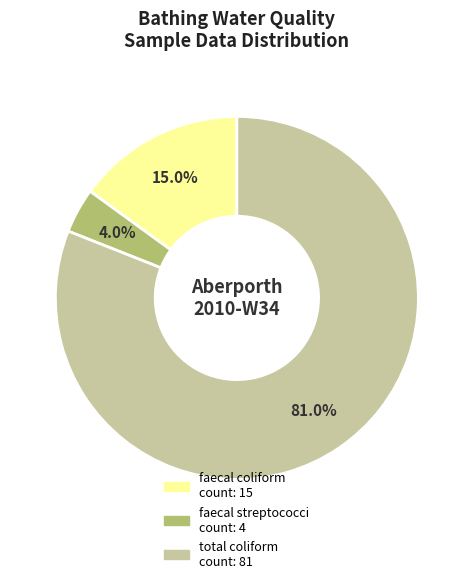

To the nearest percent, what is the difference between the largest and smallest slice percentages?

77%